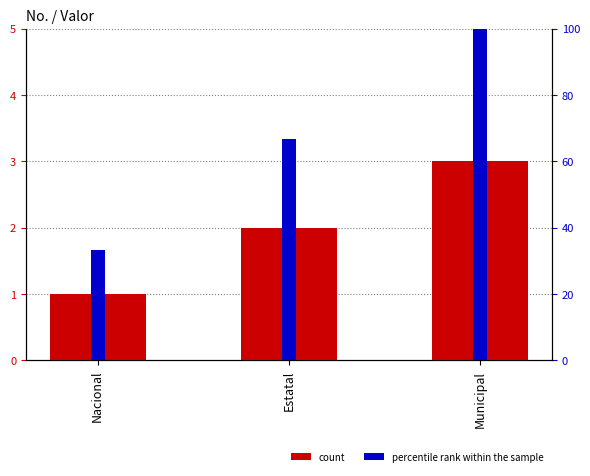

What is the highest value of the count series?

3.0